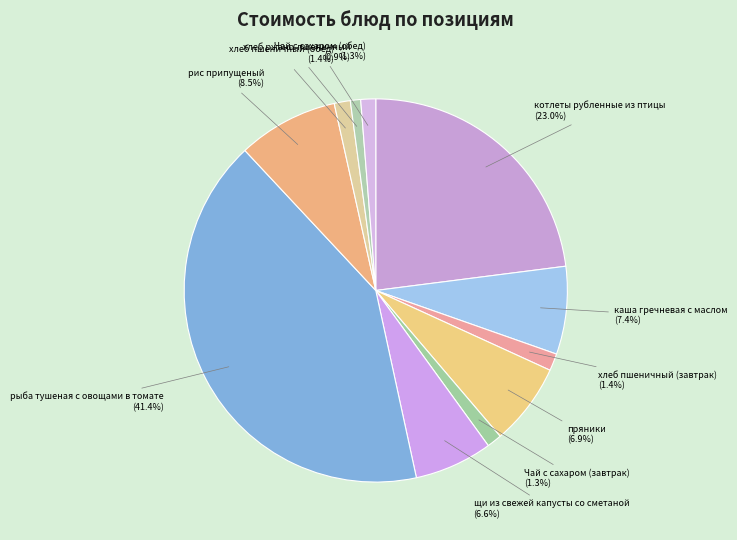

Is it true that хлеб ржано-пшеничный is 11% of the pie?

False